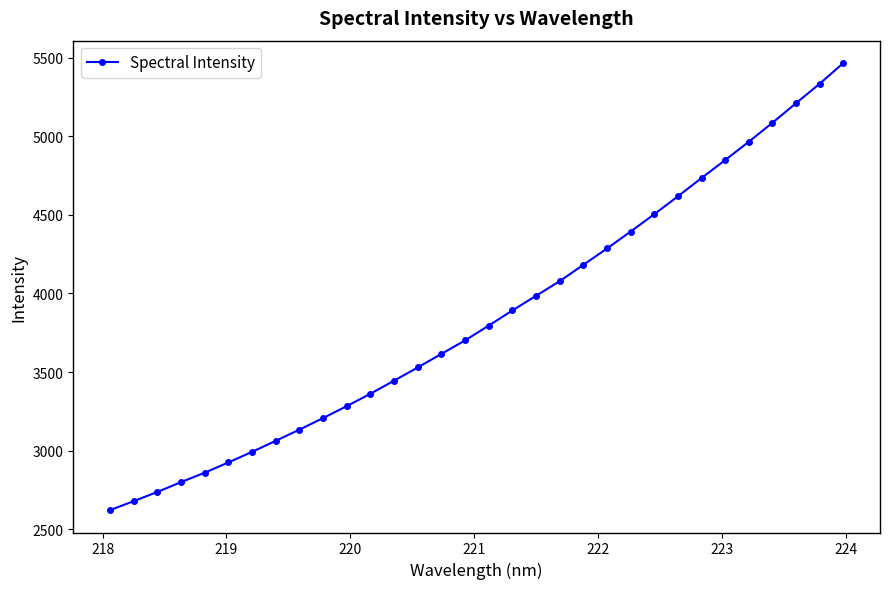

True or false: there are more than 2 points higher than both neighbors.

False